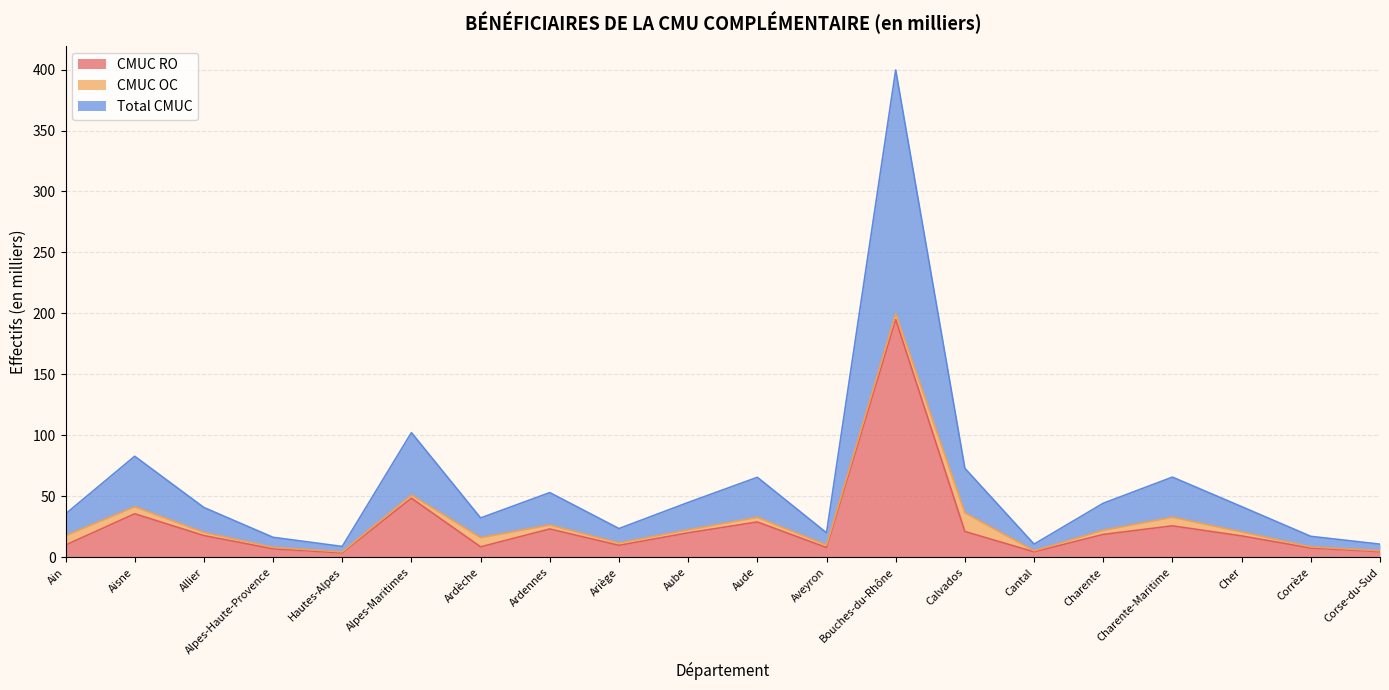

Where is CMUC RO nearest to the value 99?

Alpes-Maritimes